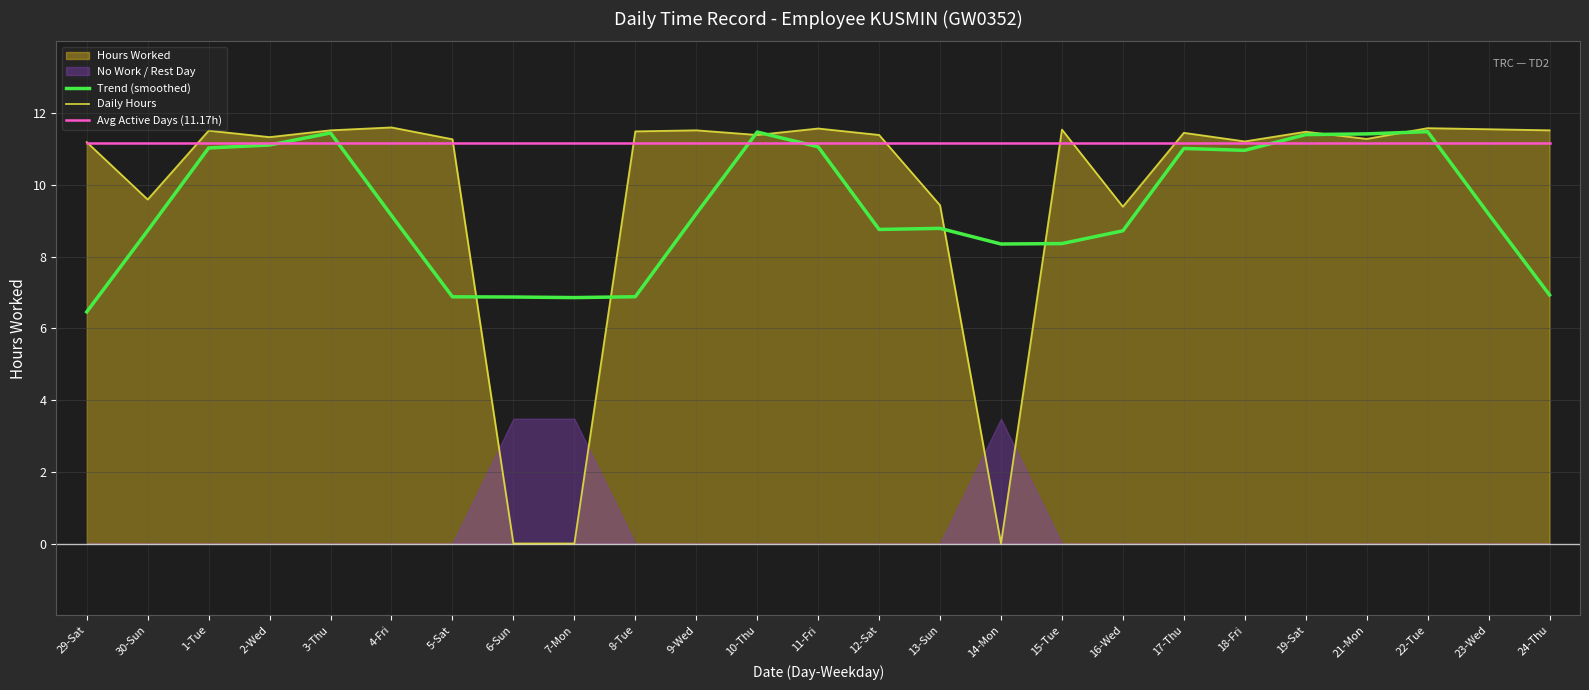

How many data points does each series have?

25